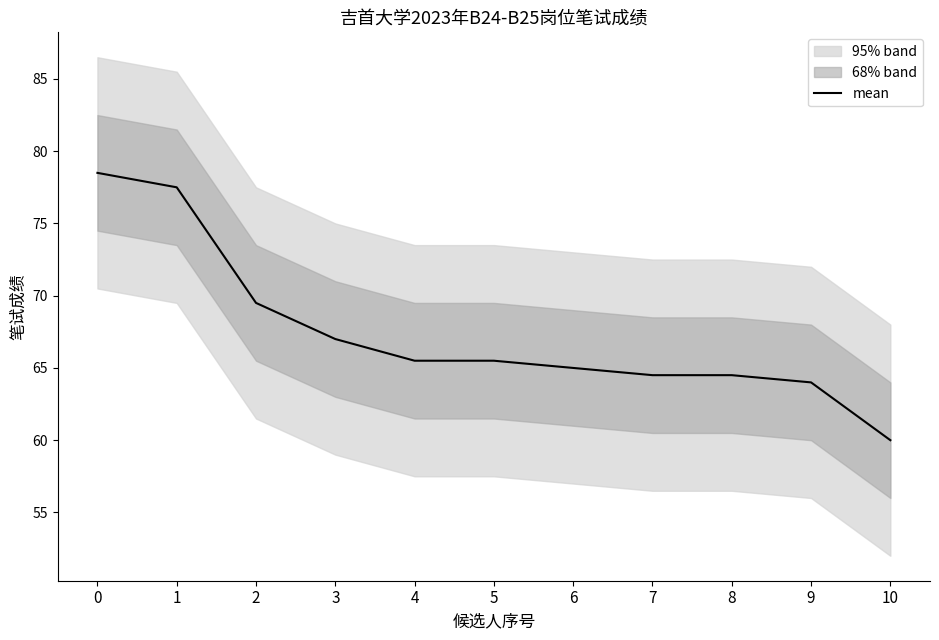

What is the difference between the maximum and minimum values?

18.5